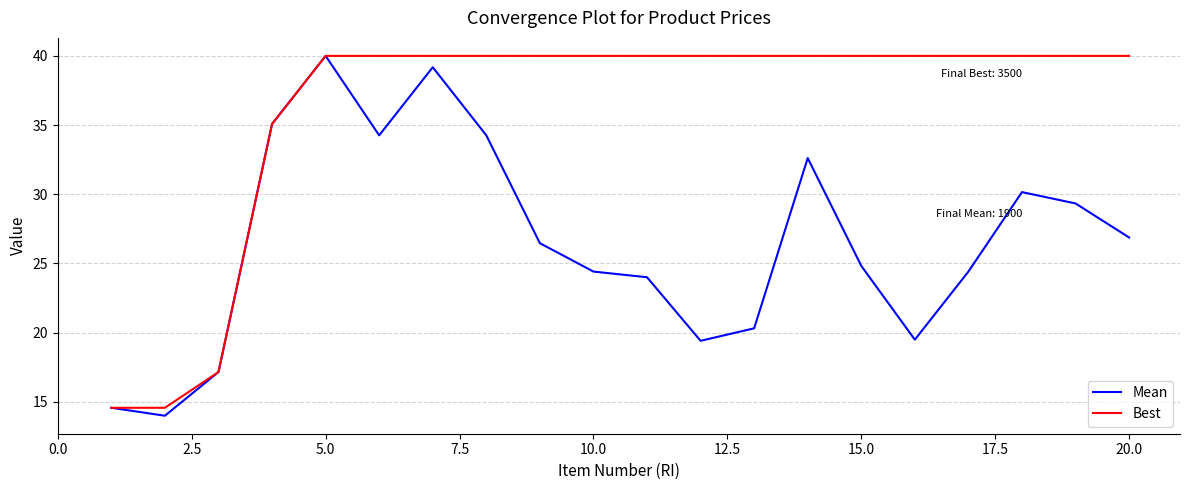

True or false: Mean has more than 1 points higher than both neighbors.

True